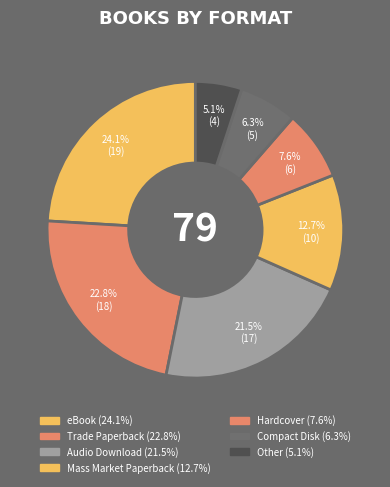

What is the ratio of the value at Other to the value at Audio Download?

0.2